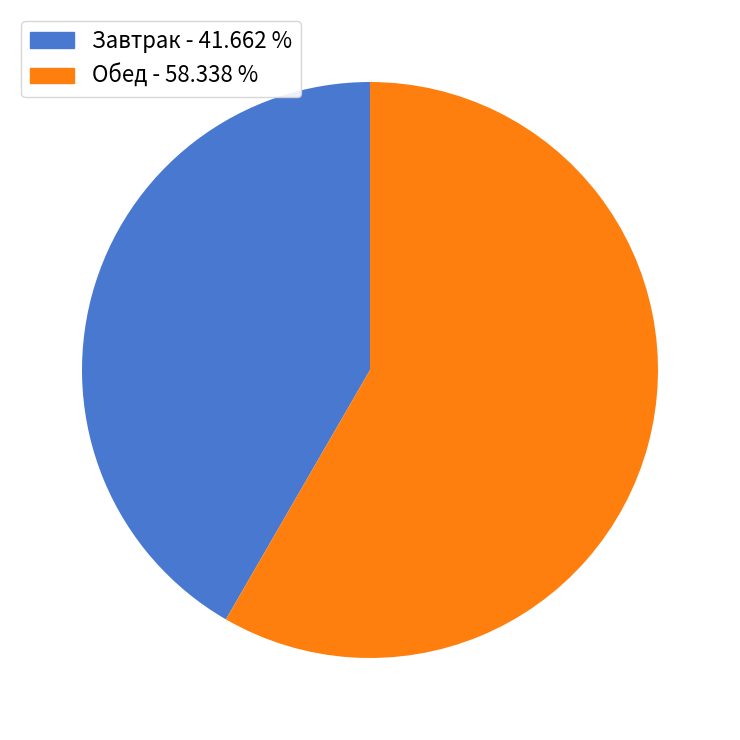

Is there a majority slice in this chart?

Yes